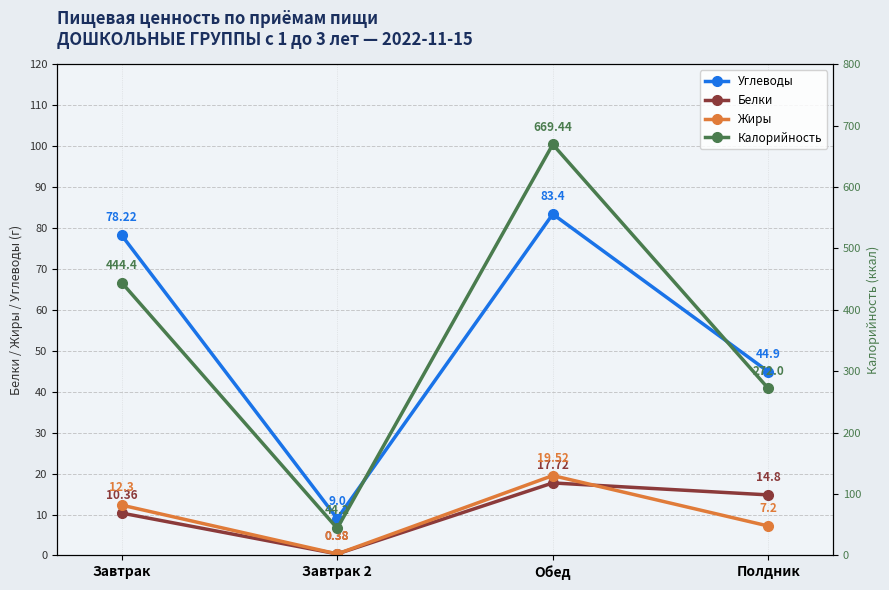

List the labels in order of Жиры value, largest first.

Обед, Завтрак, Полдник, Завтрак 2